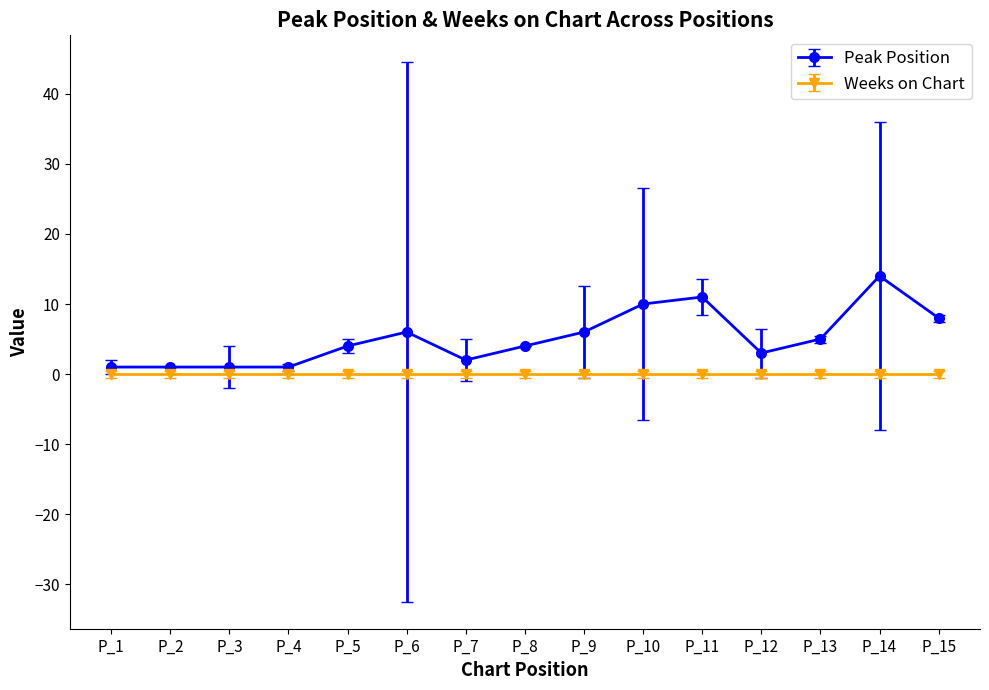

Rank the series by their average value, from lowest to highest.

Weeks on Chart, Peak Position